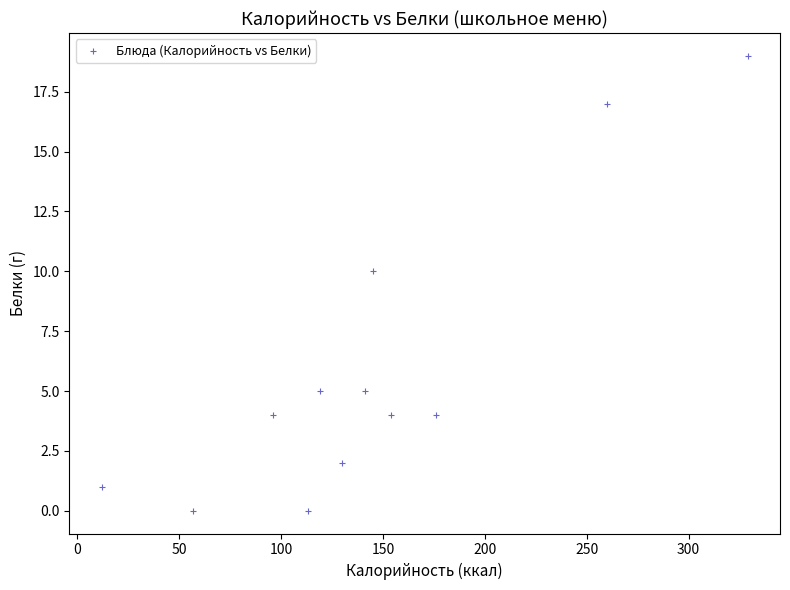

What is the average X value?

144